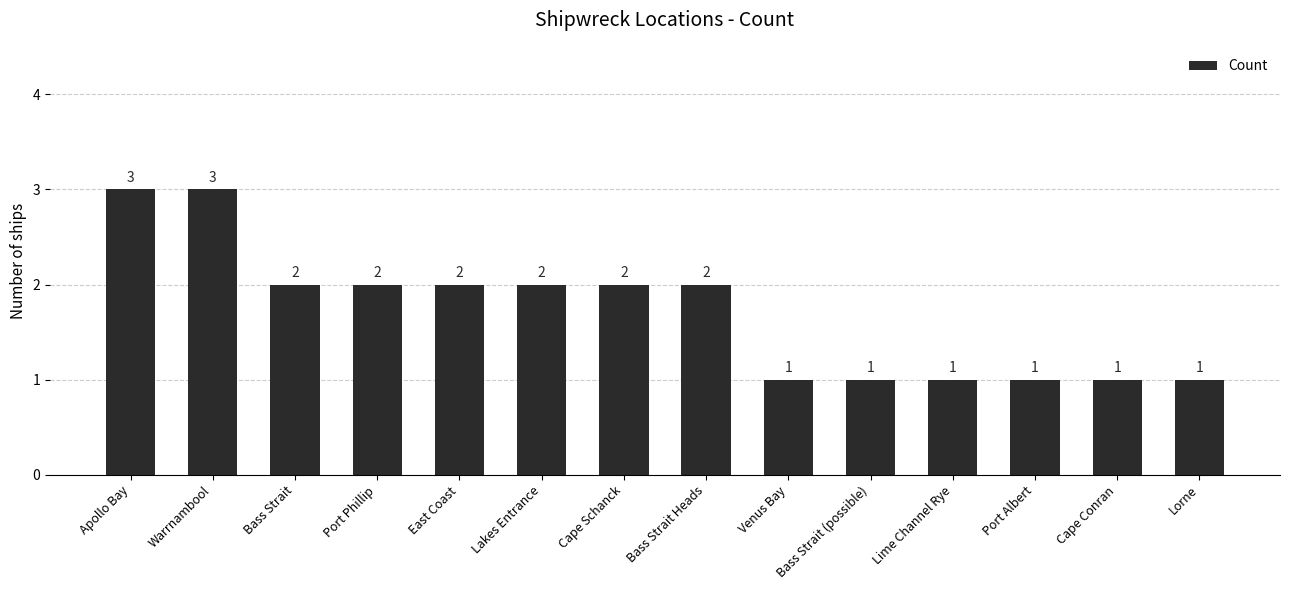

Is it true that the value at Cape Schanck is 2?

True